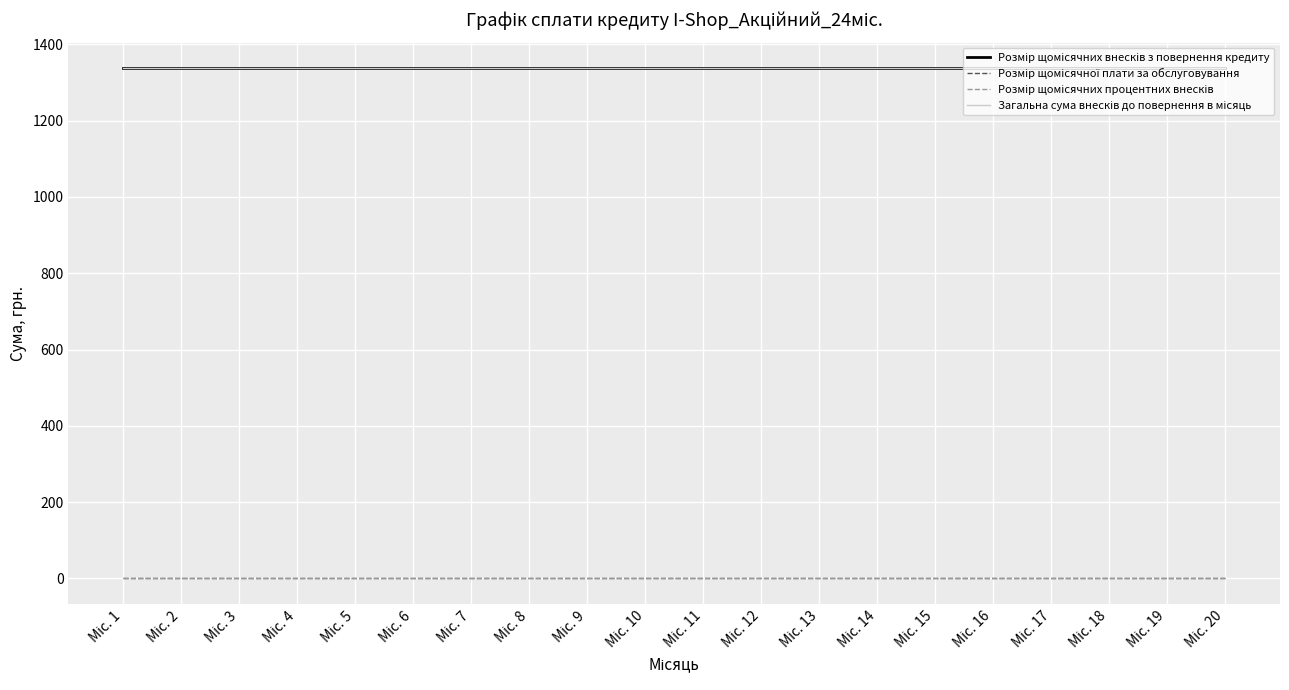

How many lines are shown in the chart?

4